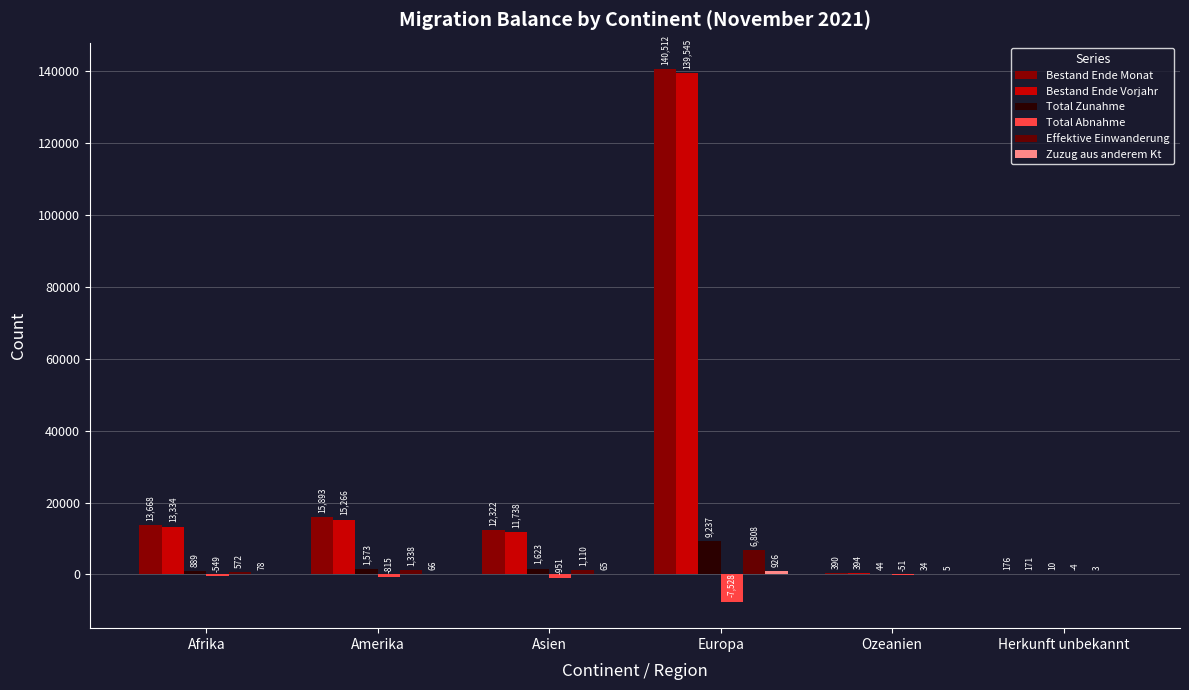

How many groups of bars are there?

6